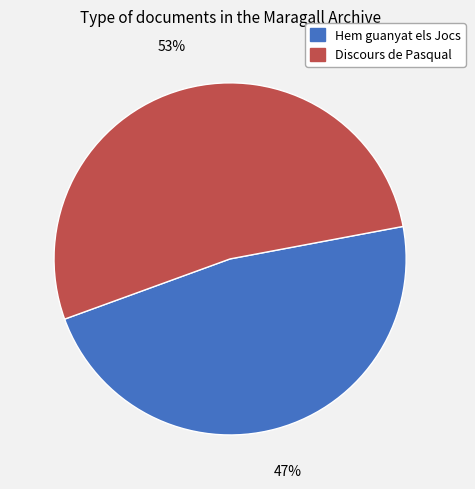

To the nearest percent, what is the average slice percentage?

50%